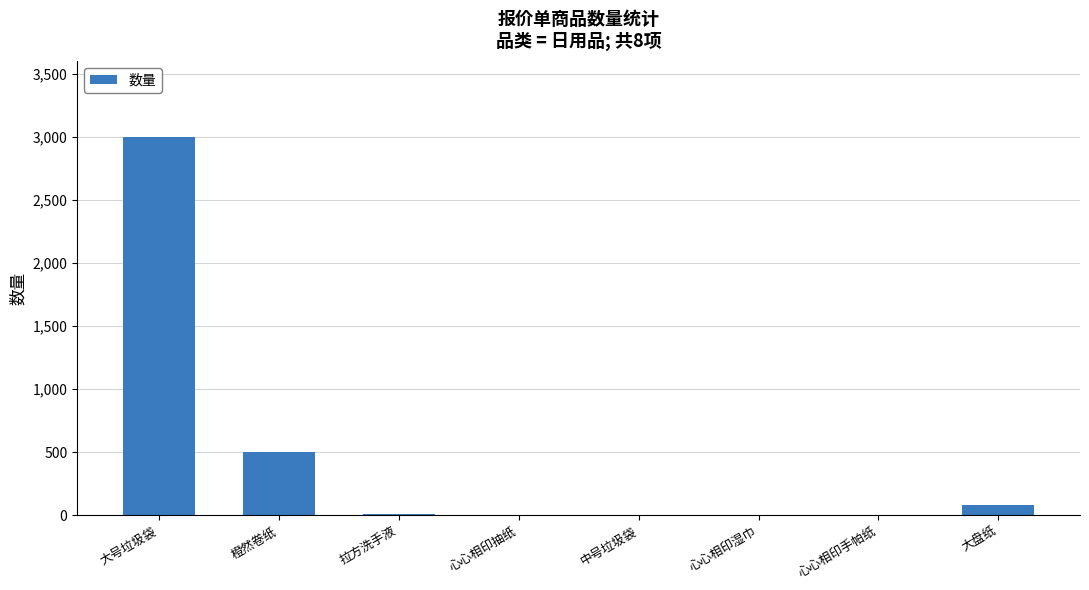

Which has a higher value, 大盘纸 or 心心相印抽纸?

大盘纸